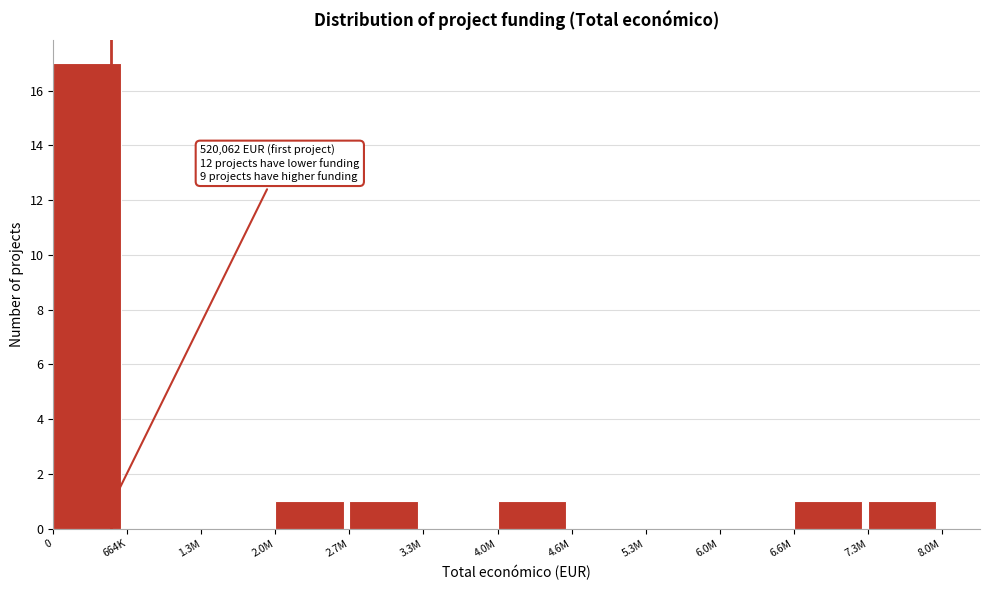

Reading right to left, what are all the values shown in this chart?

7.3M=1	6.6M=1	6.0M=0	5.3M=0	4.6M=0	4.0M=1	3.3M=0	2.7M=1	2.0M=1	1.3M=0	664K=0	0=17